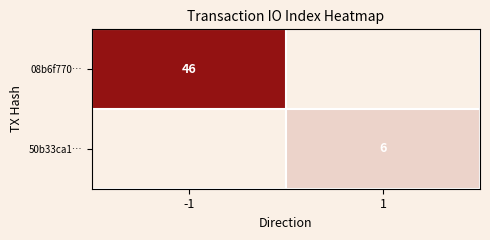

The 08b6f770… series shows 64 at -1. True or false?

False